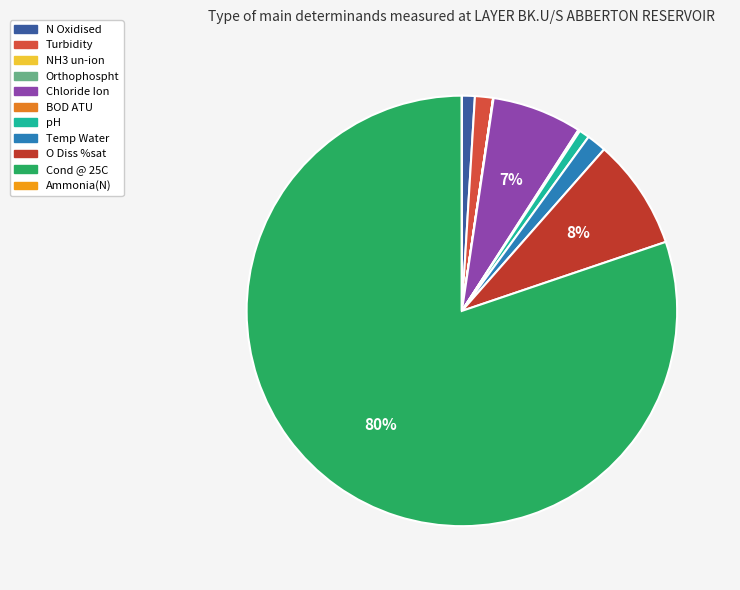

Which has a higher value, N Oxidised or Orthophospht?

N Oxidised